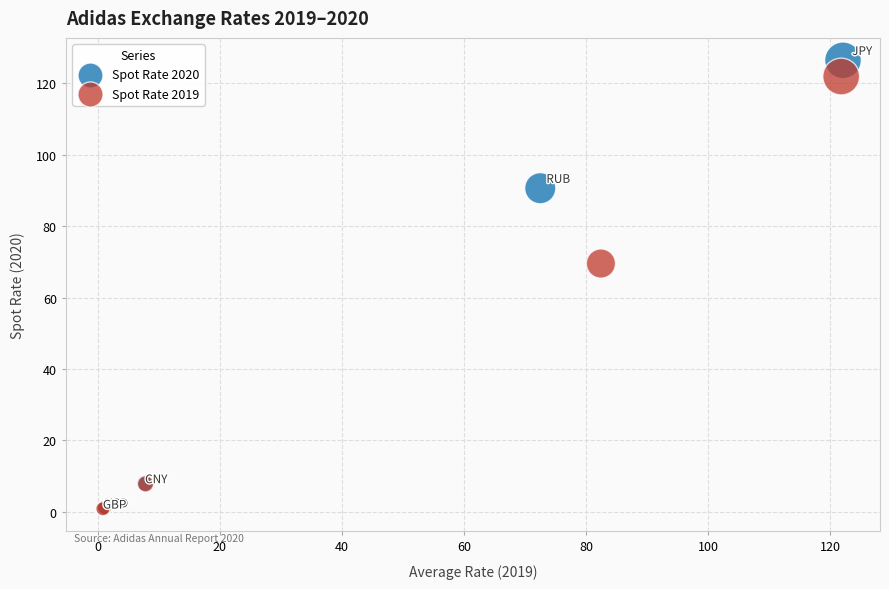

Which series has the widest spread of Y values?

Spot Rate 2020